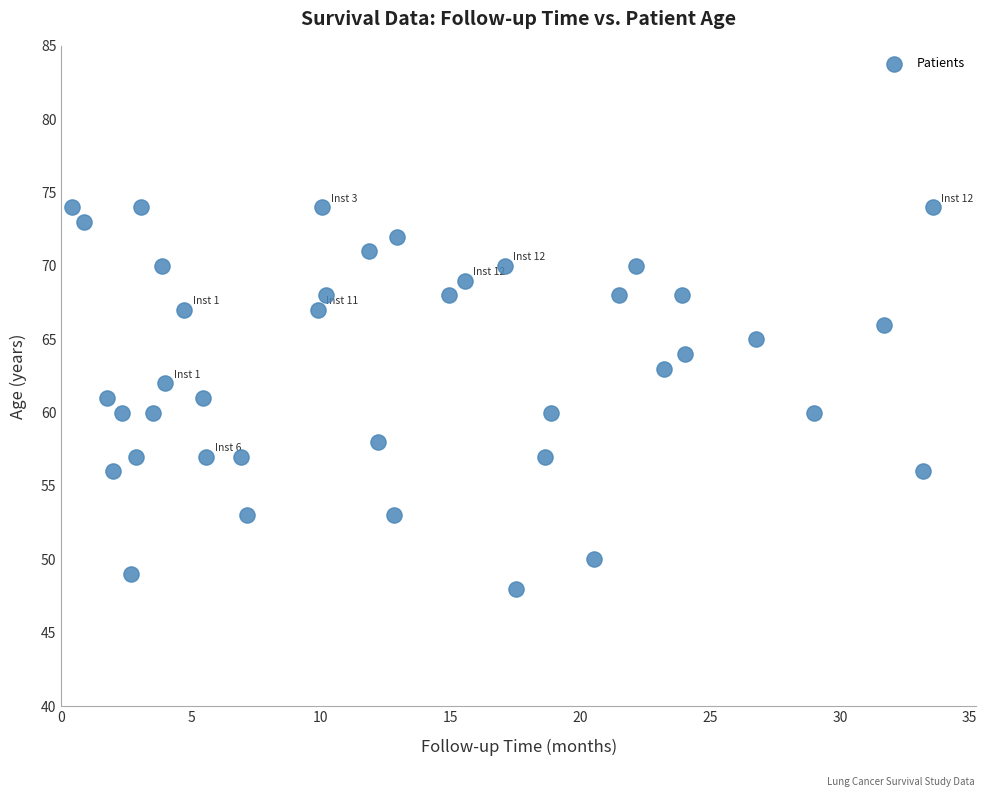

What is the range of Y values (max minus min)?

26